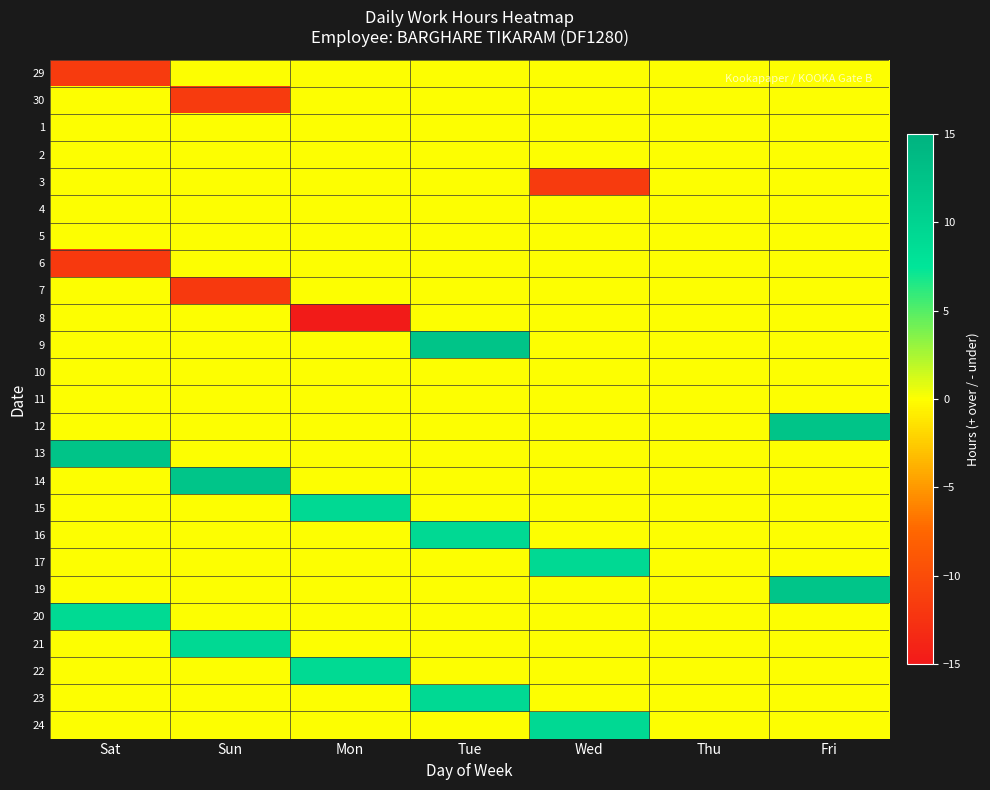

Reading left to right, extract all data points from this chart.

29: Sat=-11.6	Sun=0.0	Mon=0.0	Tue=0.0	Wed=0.0	Thu=0.0	Fri=0.0
30: Sat=0.0	Sun=-11.7	Mon=0.0	Tue=0.0	Wed=0.0	Thu=0.0	Fri=0.0
1: Sat=0.0	Sun=0.0	Mon=0.0	Tue=0.0	Wed=0.0	Thu=0.0	Fri=0.0
2: Sat=0.0	Sun=0.0	Mon=0.0	Tue=0.0	Wed=0.0	Thu=0.0	Fri=0.0
3: Sat=0.0	Sun=0.0	Mon=0.0	Tue=0.0	Wed=-11.7	Thu=0.0	Fri=0.0
4: Sat=0.0	Sun=0.0	Mon=0.0	Tue=0.0	Wed=0.0	Thu=0.0	Fri=0.0
5: Sat=0.0	Sun=0.0	Mon=0.0	Tue=0.0	Wed=0.0	Thu=0.0	Fri=0.0
6: Sat=-11.8	Sun=0.0	Mon=0.0	Tue=0.0	Wed=0.0	Thu=0.0	Fri=0.0
7: Sat=0.0	Sun=-11.8	Mon=0.0	Tue=0.0	Wed=0.0	Thu=0.0	Fri=0.0
8: Sat=0.0	Sun=0.0	Mon=-14.7	Tue=0.0	Wed=0.0	Thu=0.0	Fri=0.0
9: Sat=0.0	Sun=0.0	Mon=0.0	Tue=12.3	Wed=0.0	Thu=0.0	Fri=0.0
10: Sat=0.0	Sun=0.0	Mon=0.0	Tue=0.0	Wed=0.0	Thu=0.0	Fri=0.0
11: Sat=0.0	Sun=0.0	Mon=0.0	Tue=0.0	Wed=0.0	Thu=0.0	Fri=0.0
12: Sat=0.0	Sun=0.0	Mon=0.0	Tue=0.0	Wed=0.0	Thu=0.0	Fri=12.2
13: Sat=12.2	Sun=0.0	Mon=0.0	Tue=0.0	Wed=0.0	Thu=0.0	Fri=0.0
14: Sat=0.0	Sun=12.1	Mon=0.0	Tue=0.0	Wed=0.0	Thu=0.0	Fri=0.0
15: Sat=0.0	Sun=0.0	Mon=9.2	Tue=0.0	Wed=0.0	Thu=0.0	Fri=0.0
16: Sat=0.0	Sun=0.0	Mon=0.0	Tue=9.2	Wed=0.0	Thu=0.0	Fri=0.0
17: Sat=0.0	Sun=0.0	Mon=0.0	Tue=0.0	Wed=9.2	Thu=0.0	Fri=0.0
19: Sat=0.0	Sun=0.0	Mon=0.0	Tue=0.0	Wed=0.0	Thu=0.0	Fri=12.1
20: Sat=9.1	Sun=0.0	Mon=0.0	Tue=0.0	Wed=0.0	Thu=0.0	Fri=0.0
21: Sat=0.0	Sun=9.2	Mon=0.0	Tue=0.0	Wed=0.0	Thu=0.0	Fri=0.0
22: Sat=0.0	Sun=0.0	Mon=9.1	Tue=0.0	Wed=0.0	Thu=0.0	Fri=0.0
23: Sat=0.0	Sun=0.0	Mon=0.0	Tue=9.2	Wed=0.0	Thu=0.0	Fri=0.0
24: Sat=0.0	Sun=0.0	Mon=0.0	Tue=0.0	Wed=9.2	Thu=0.0	Fri=0.0